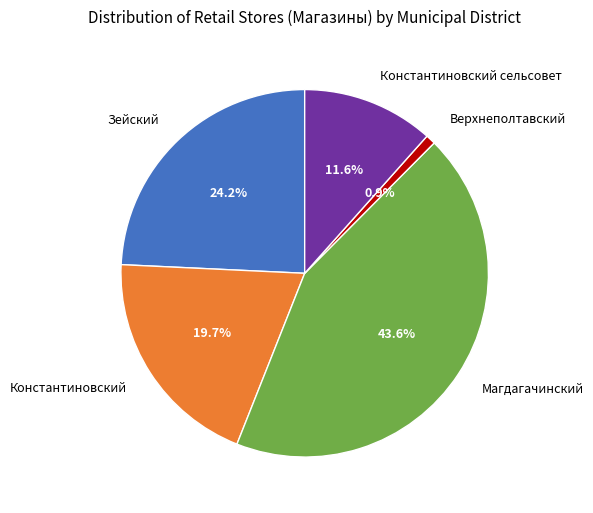

To the nearest percent, what portion does Верхнеполтавский represent?

1%